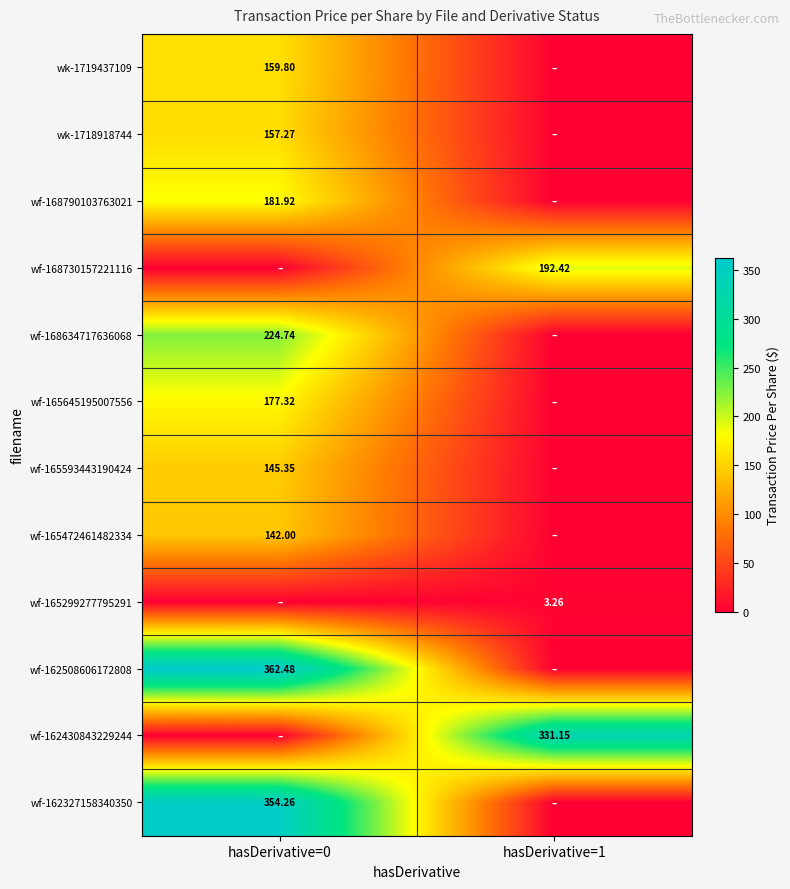

At which label is wf-165645195007556 closest to 88?

hasDerivative=1